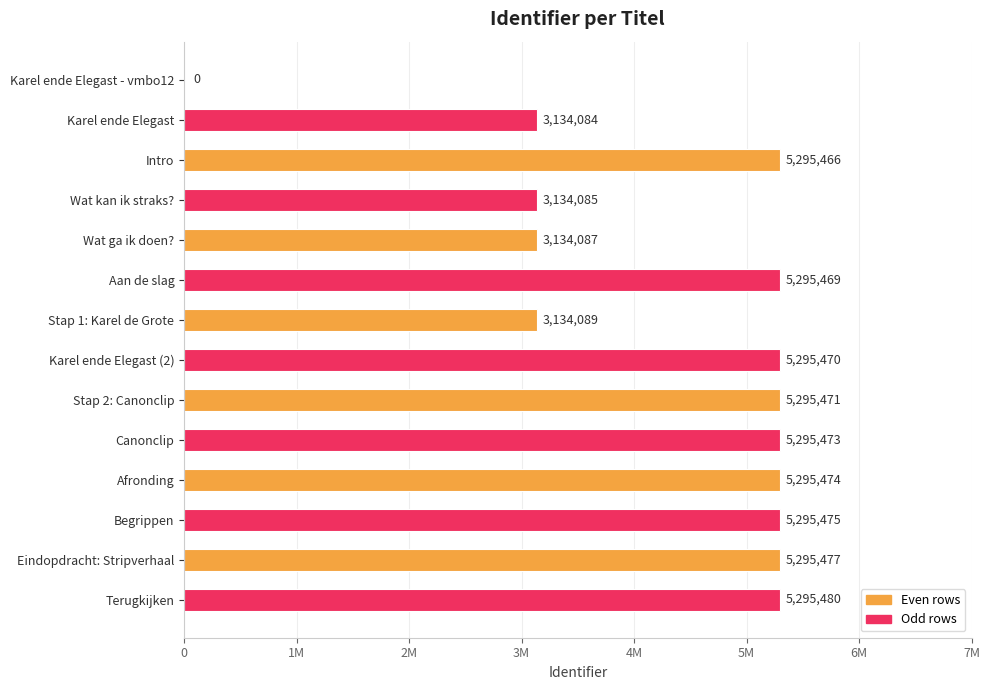

What is the average value?

4299686